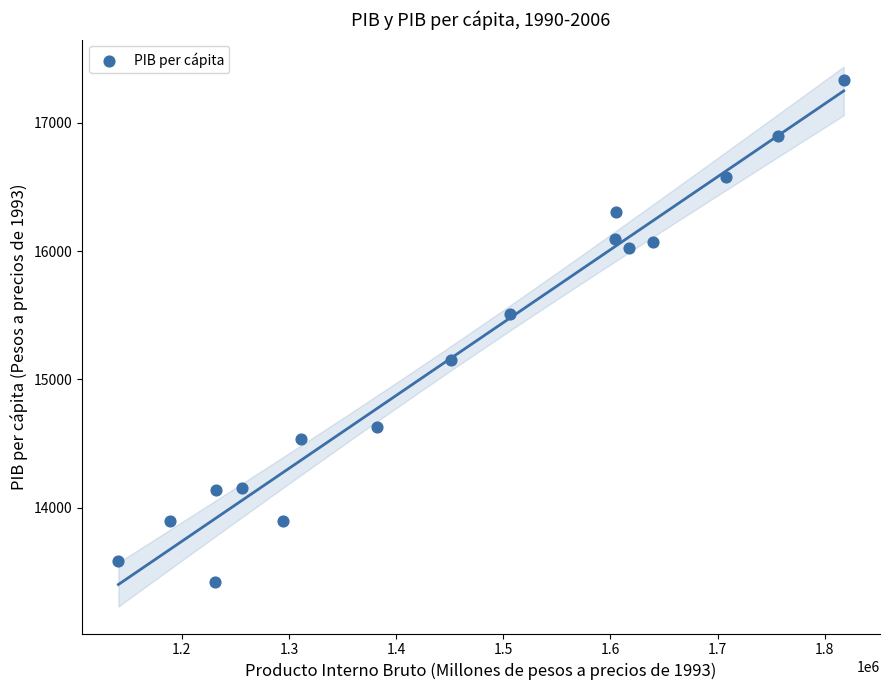

What is the range of Y values (max minus min)?

3917.6